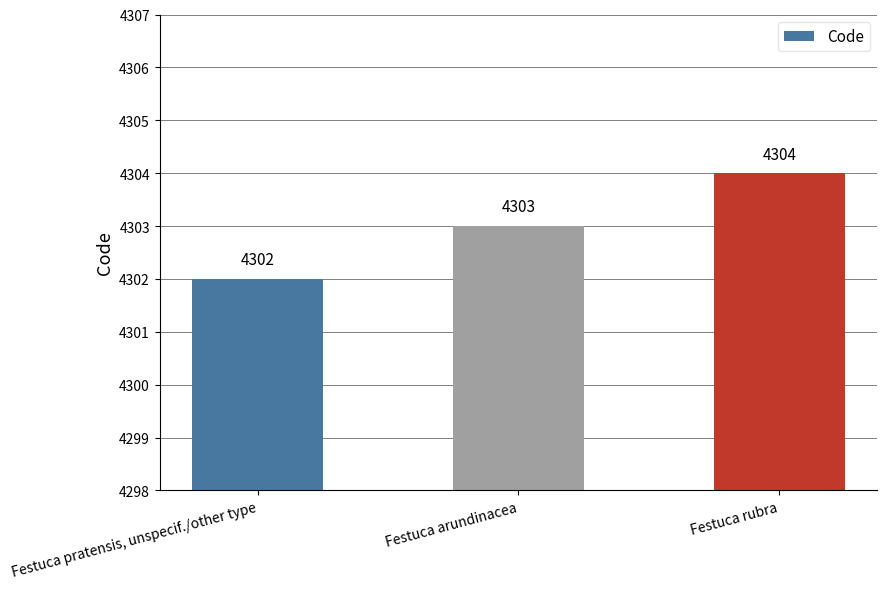

What is the maximum value shown in the chart?

4304